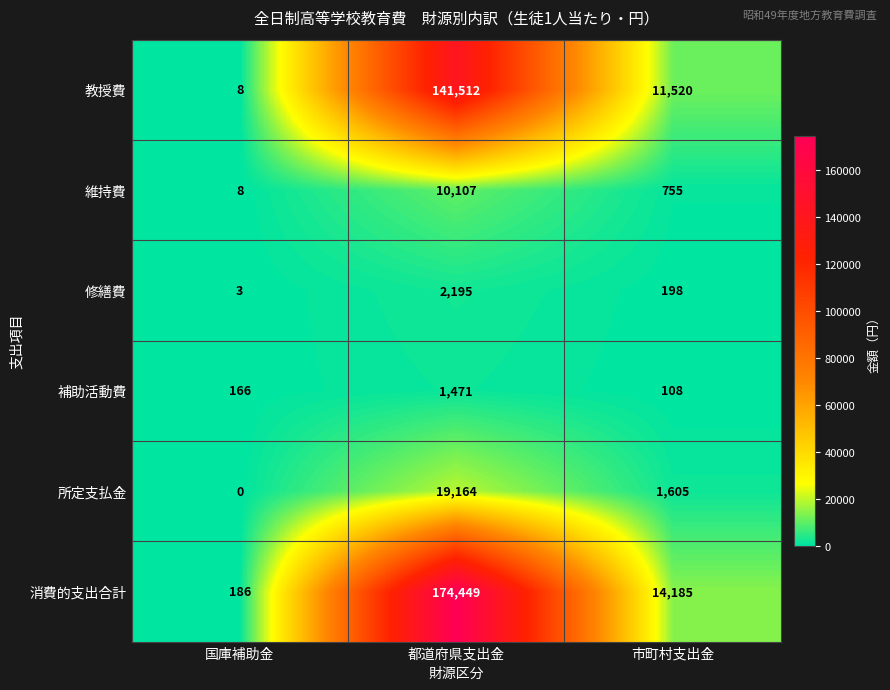

Reading right to left, transcribe all the data shown in this chart.

教授費: 市町村支出金=11520	都道府県支出金=141512	国庫補助金=8
維持費: 市町村支出金=755	都道府県支出金=10107	国庫補助金=8
修繕費: 市町村支出金=198	都道府県支出金=2195	国庫補助金=3
補助活動費: 市町村支出金=108	都道府県支出金=1471	国庫補助金=166
所定支払金: 市町村支出金=1605	都道府県支出金=19164	国庫補助金=0
消費的支出合計: 市町村支出金=14185	都道府県支出金=174449	国庫補助金=186